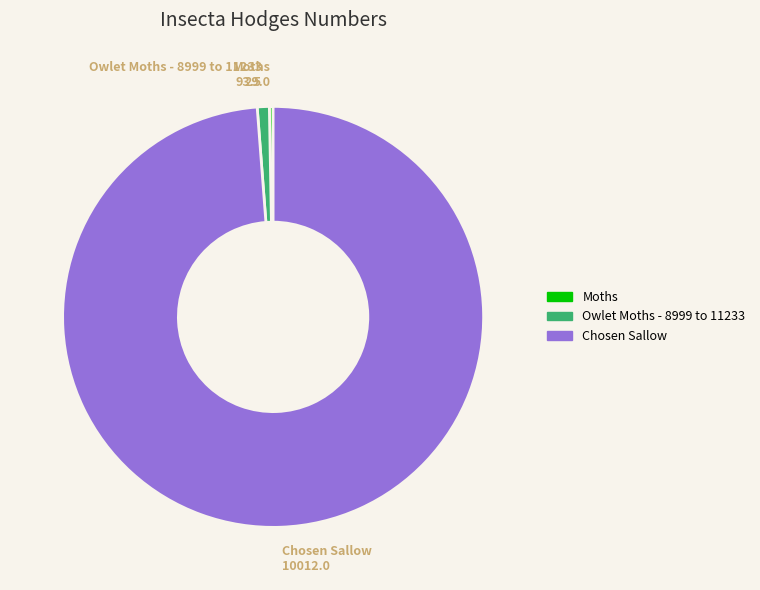

How many segments does this pie chart have?

3